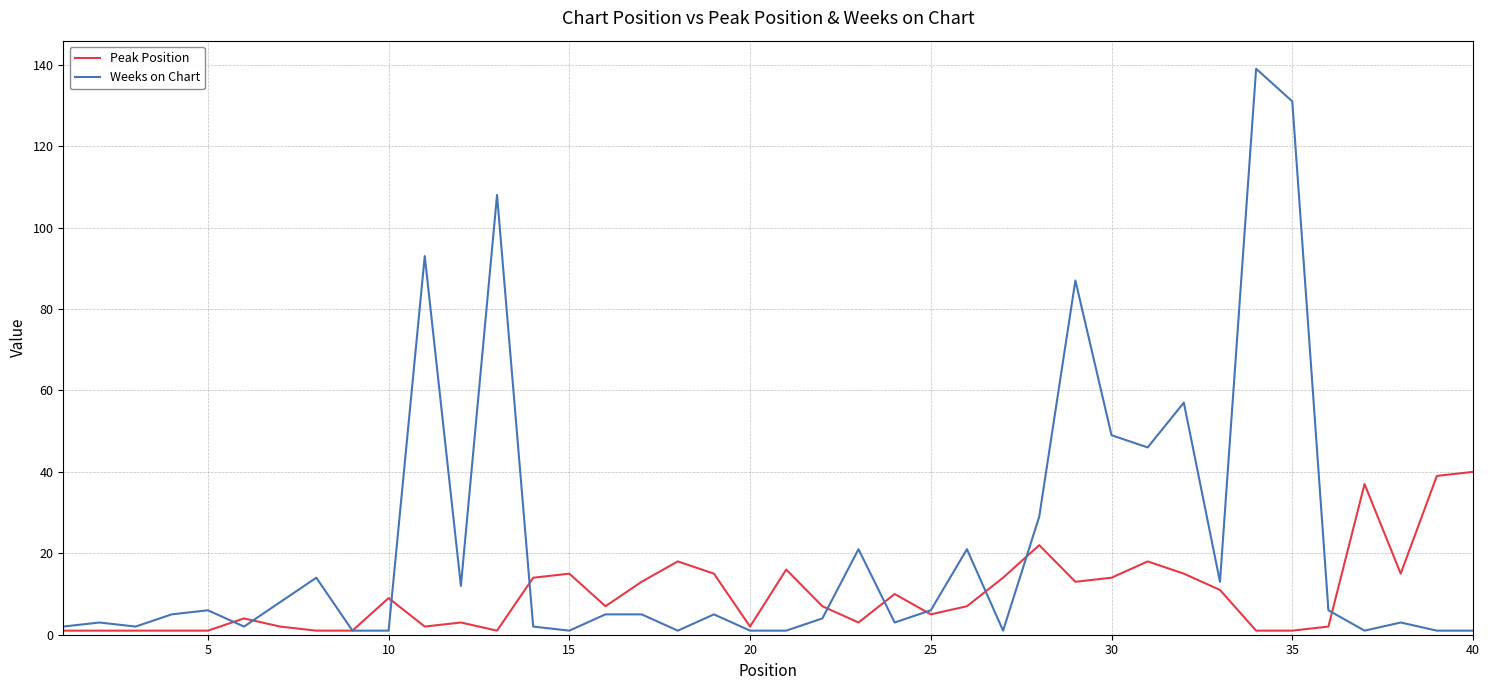

True or false: Peak Position has more than 0 points higher than both neighbors.

True